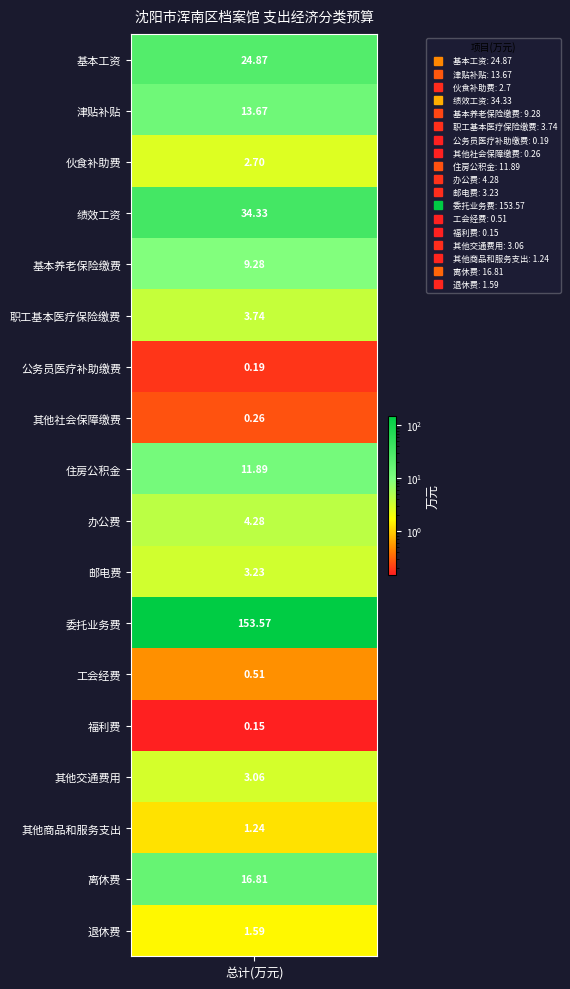

Reading right to left, list all the values displayed in this chart.

1.6	16.8	1.2	3.1	0.1	0.5	153.6	3.2	4.3	11.9	0.3	0.2	3.7	9.3	34.3	2.7	13.7	24.9